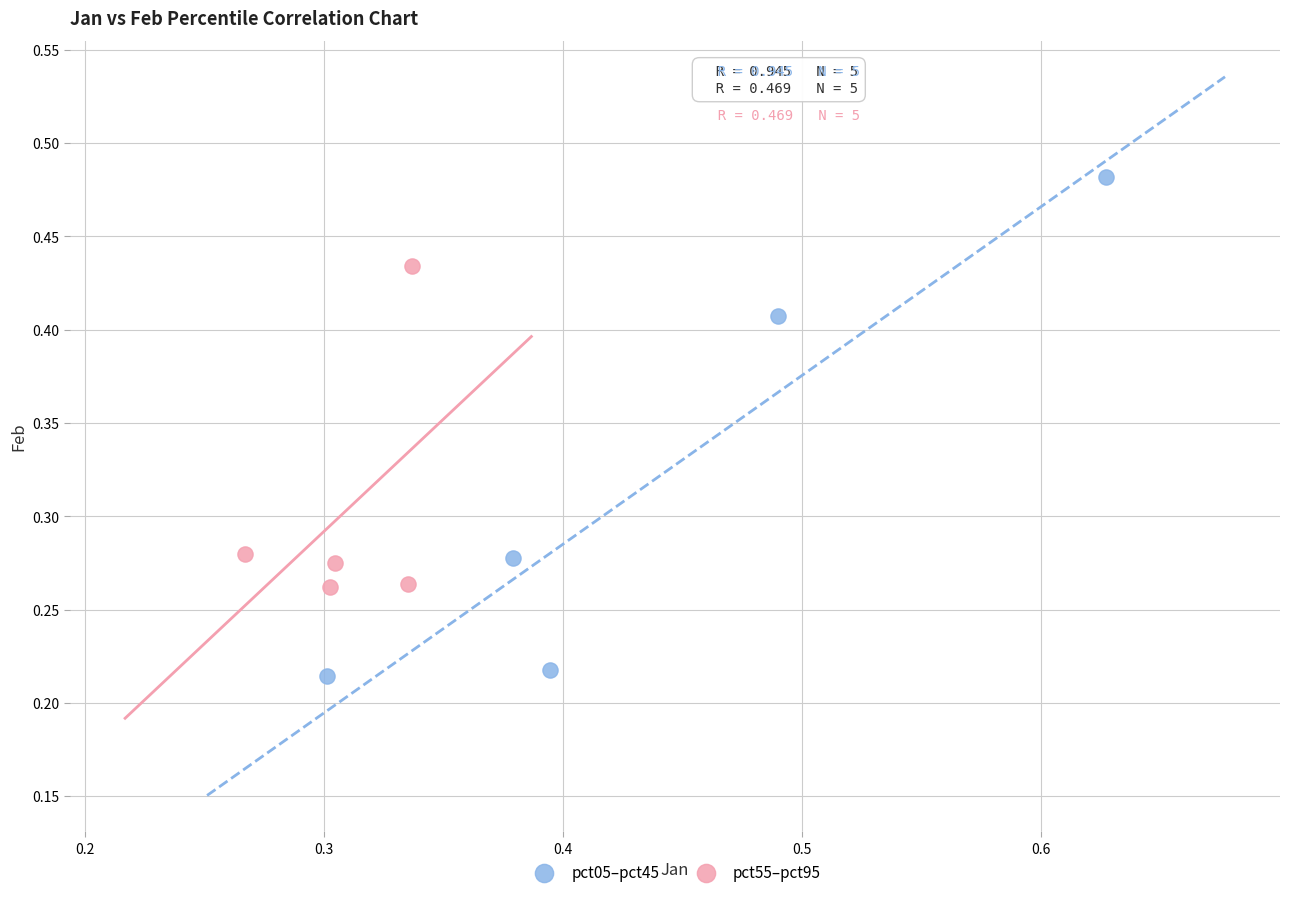

What are all the series names shown in the legend?

pct05–pct45, pct55–pct95